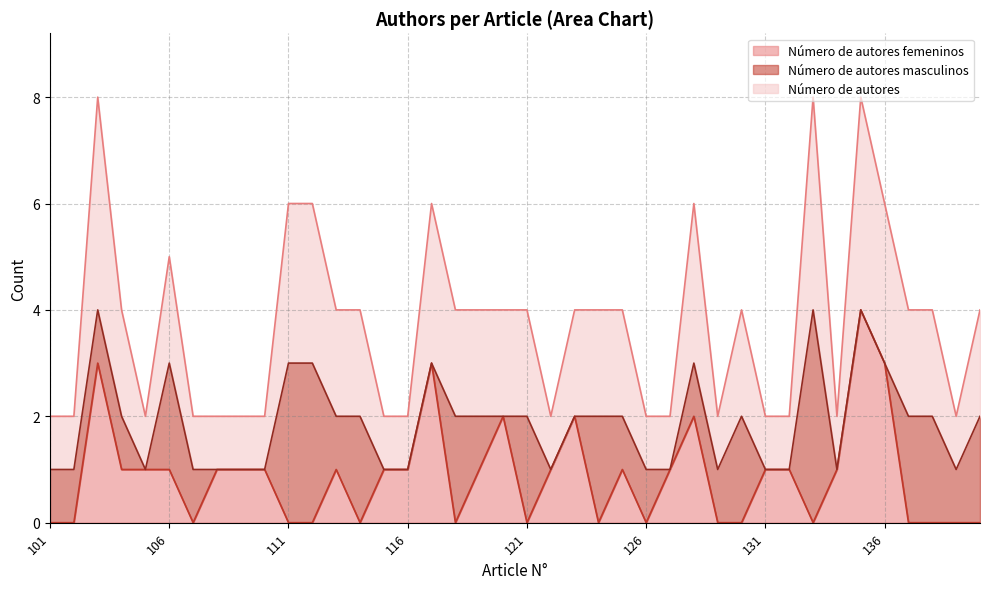

What are all the series names shown in the legend?

Número de autores femeninos, Número de autores masculinos, Número de autores